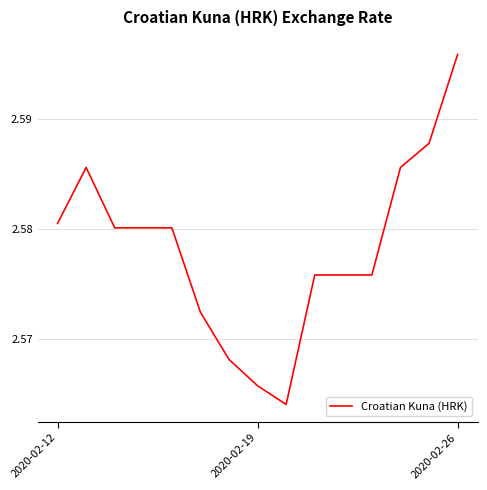

How many lines are shown in the chart?

1